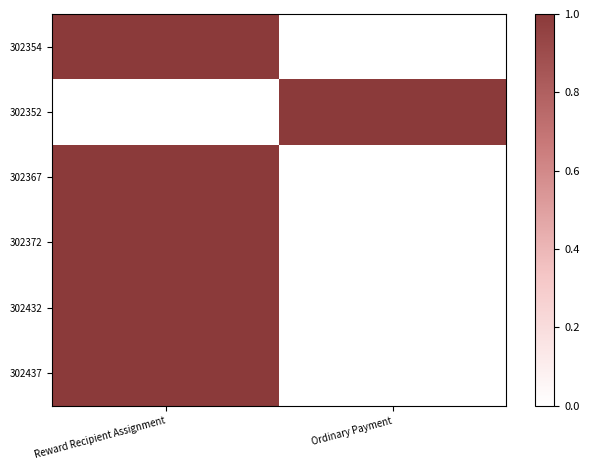

Which label corresponds to the smallest value in the chart?

Ordinary Payment